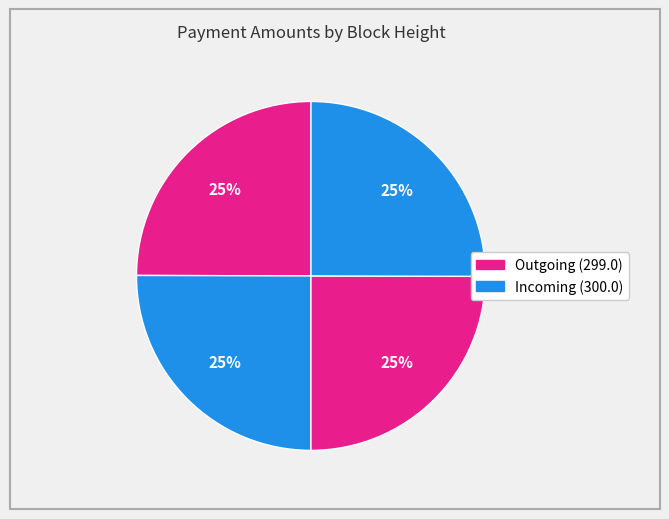

Count the number of slices in the pie.

4